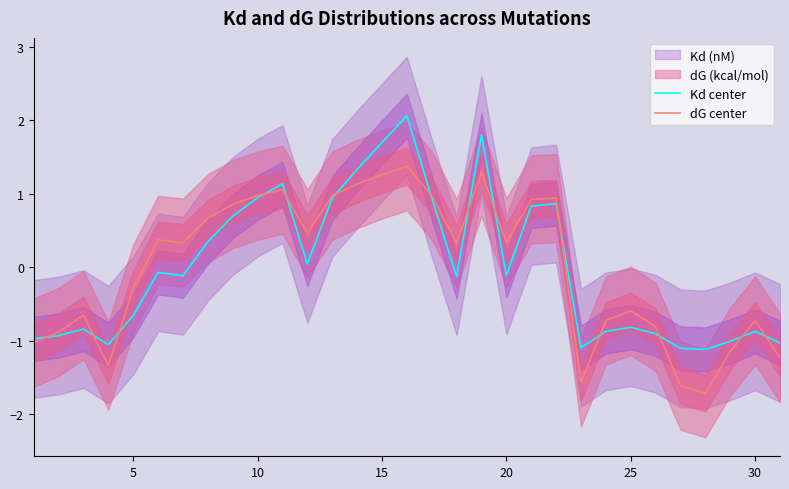

Is this an area chart (filled region under the line)?

No